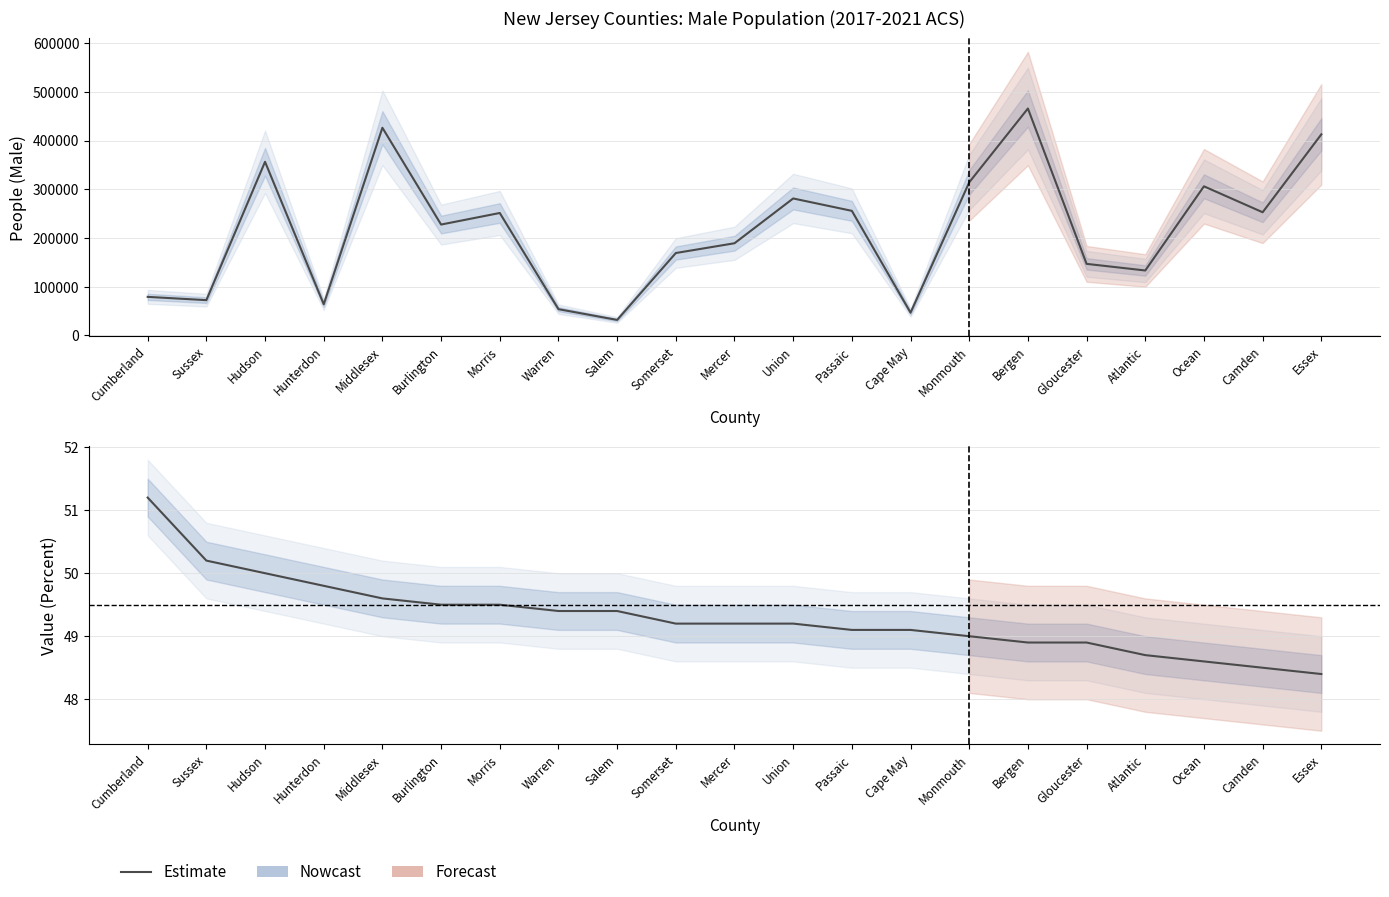

What is the minimum value shown in the chart?

48.4